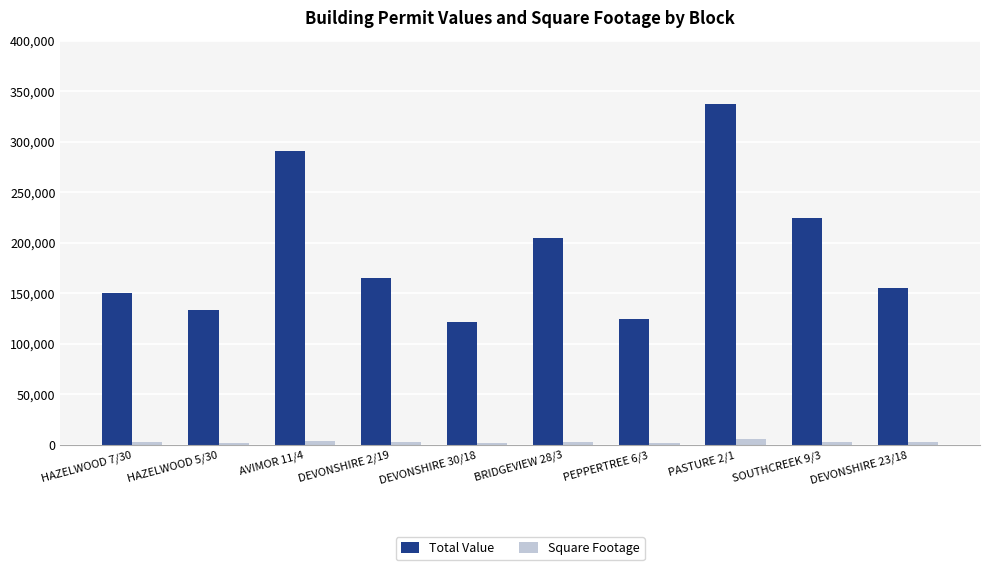

What is the value of the Square Footage bar at the 8th from the left?

6246